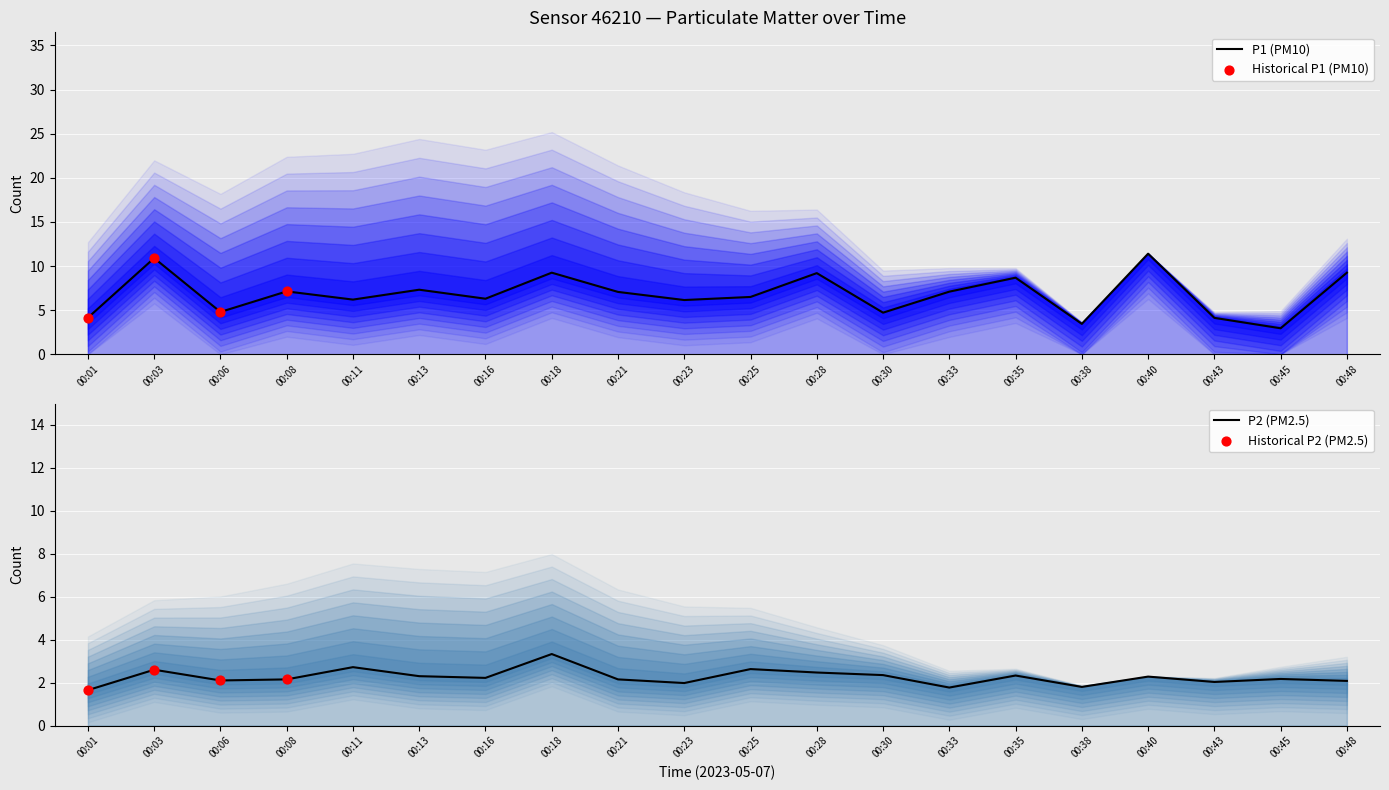

At which category is the sum across all series the highest?

00:40